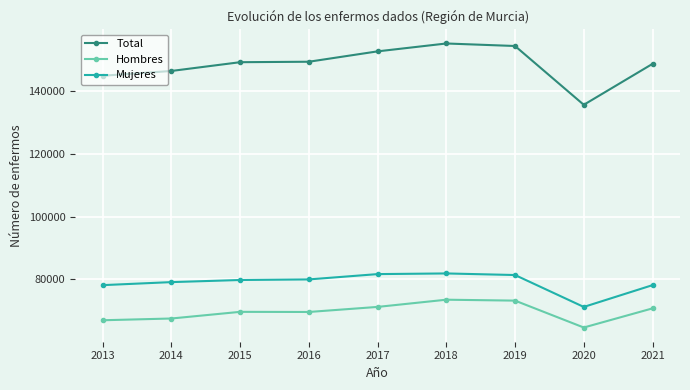

What is the difference between the Mujeres values at 2014 and 2018?

2772